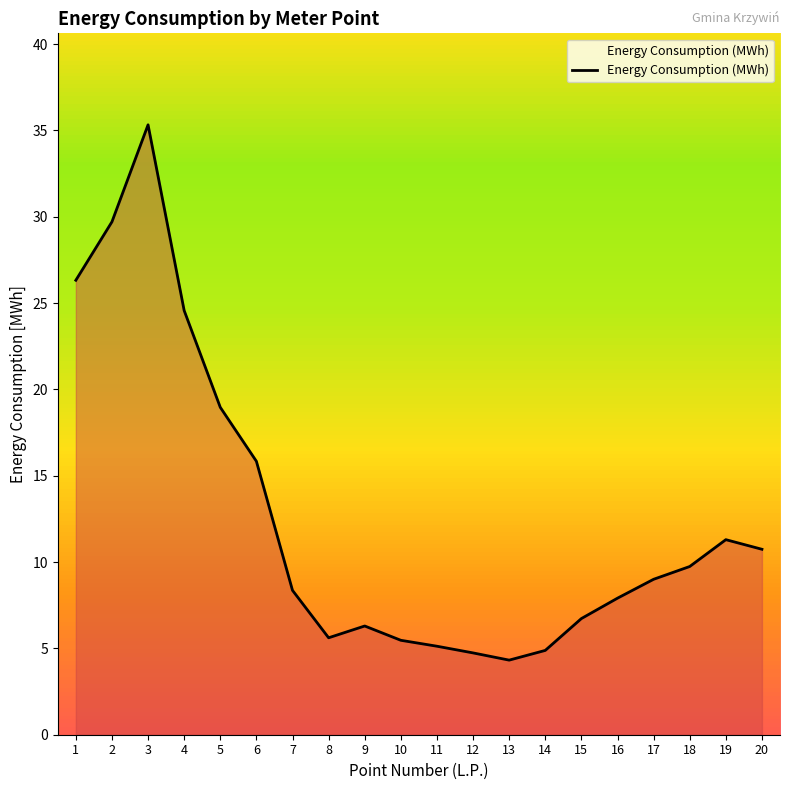

How many lines are shown in the chart?

1